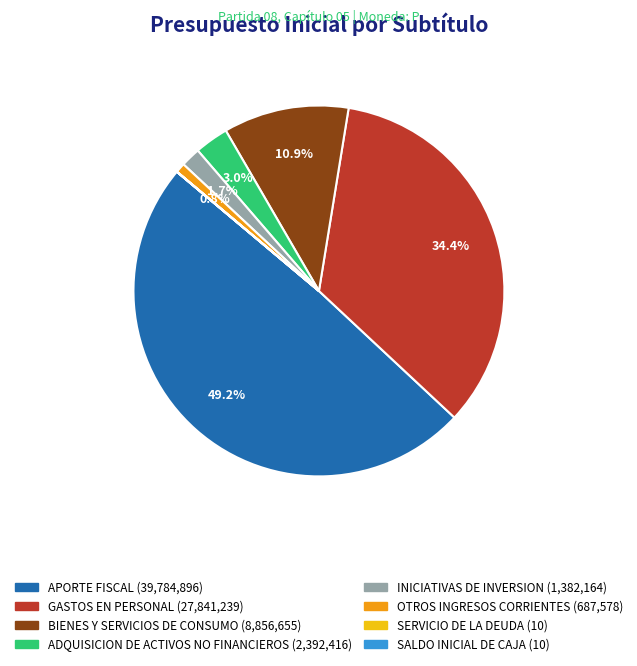

How much of the chart is everything except BIENES Y SERVICIOS DE CONSUMO?

89.1%